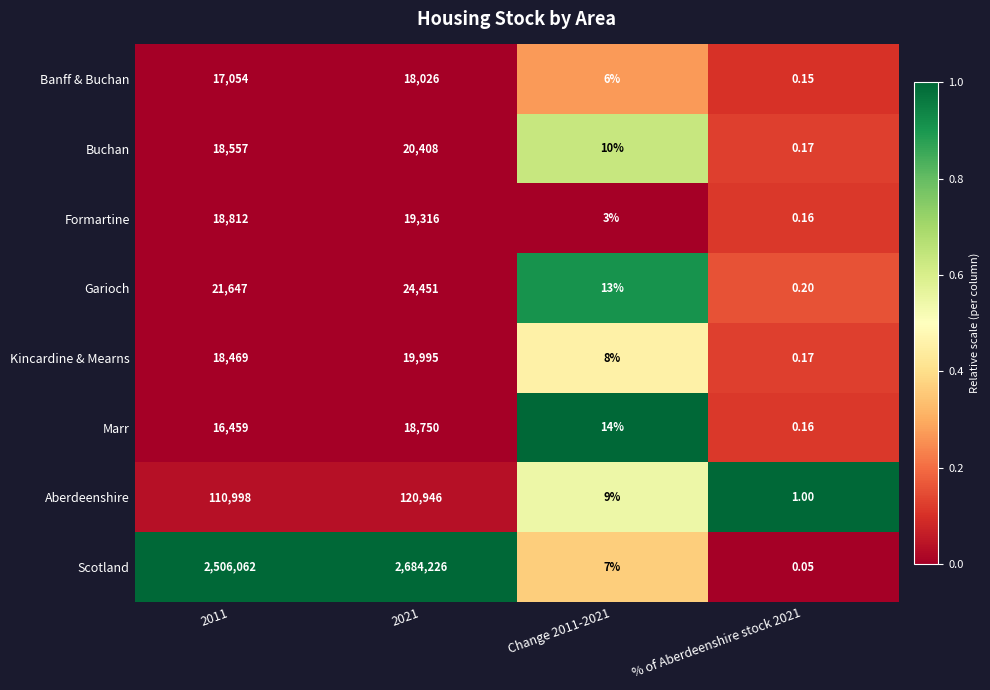

Which series has the largest total across all categories?

Scotland